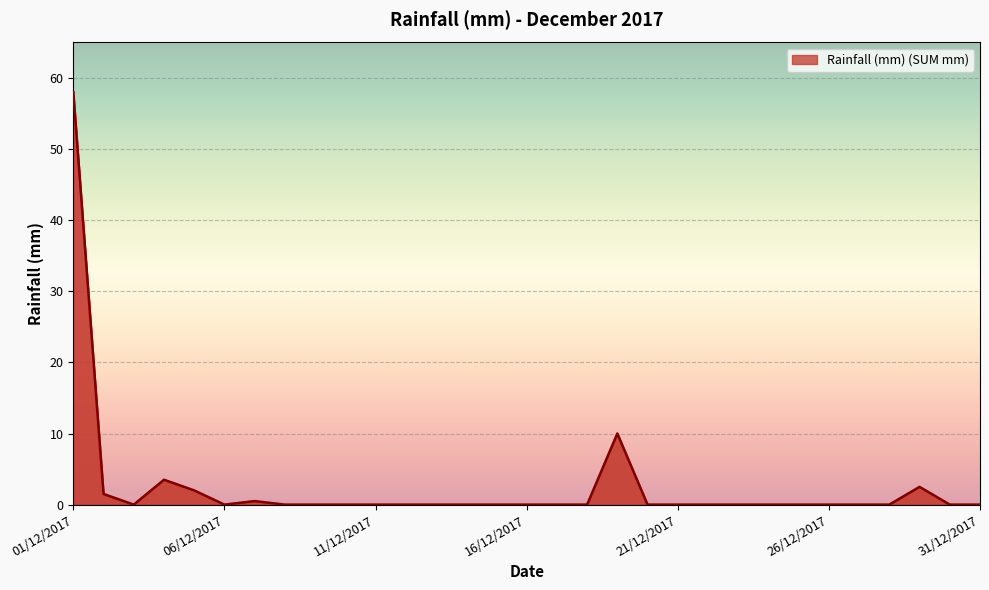

What is the difference between the maximum and minimum values?

58.0